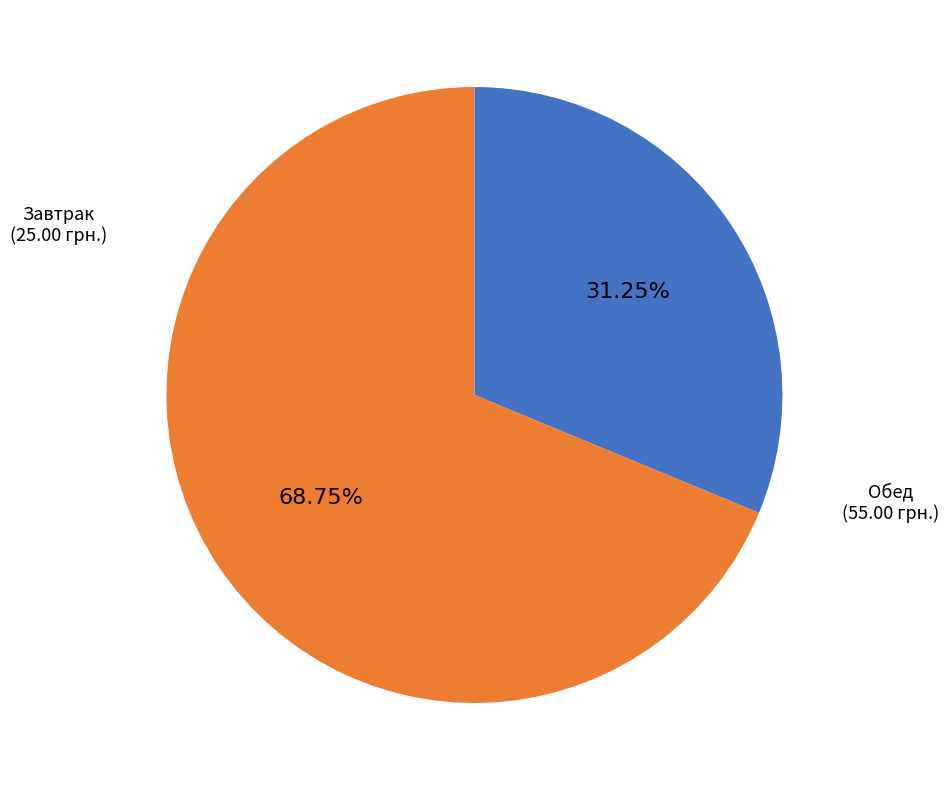

Is the sum of Завтрак and Обед greater than half?

Yes